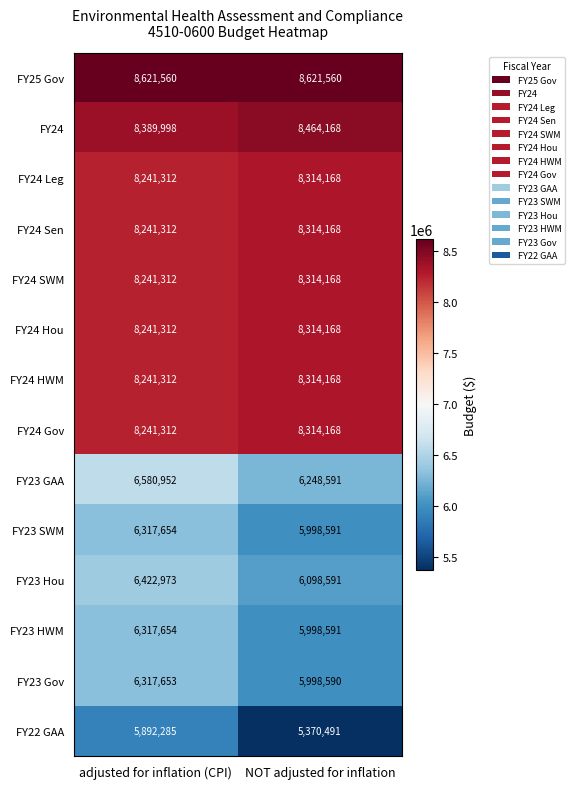

What is the spread (max minus min) of values at NOT adjusted for inflation?

3251069